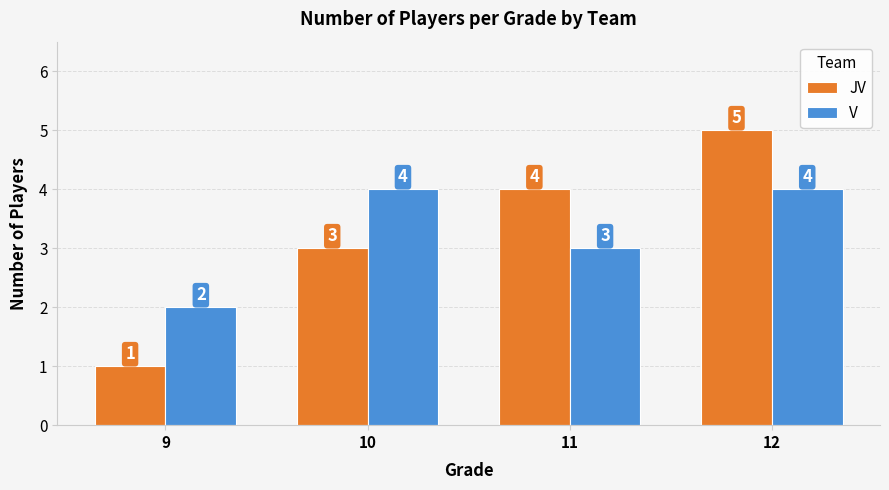

The V series shows 2 at 10. True or false?

False